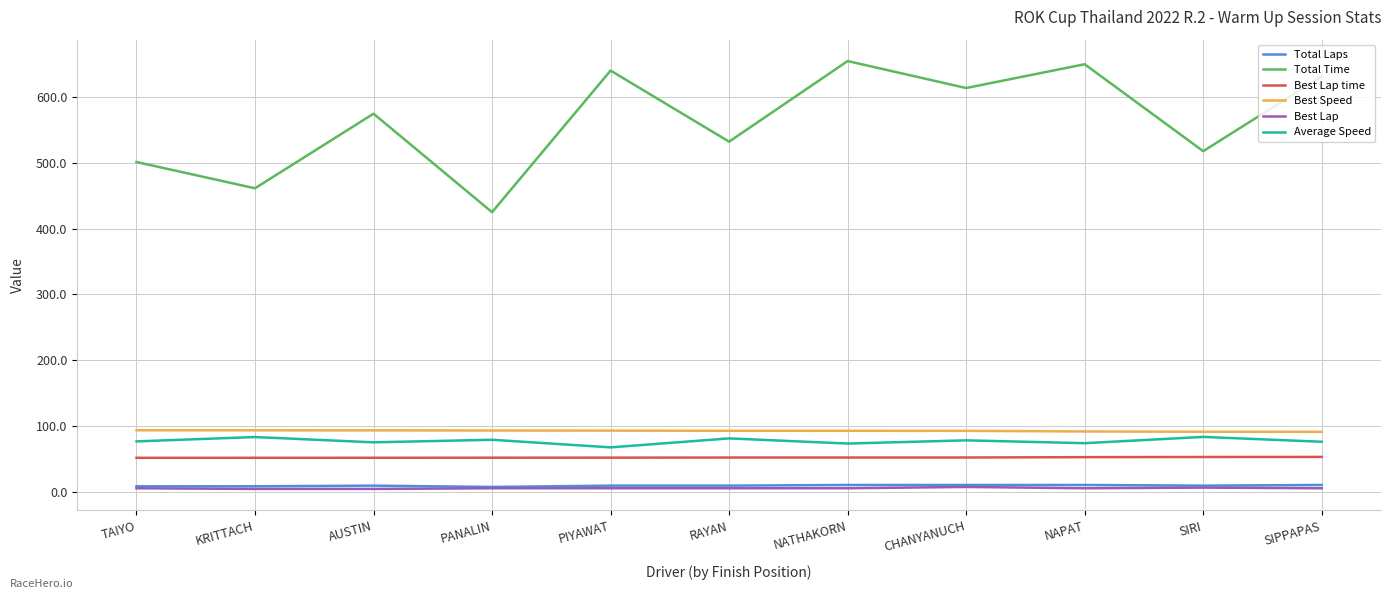

What is the greatest value displayed?

655.3